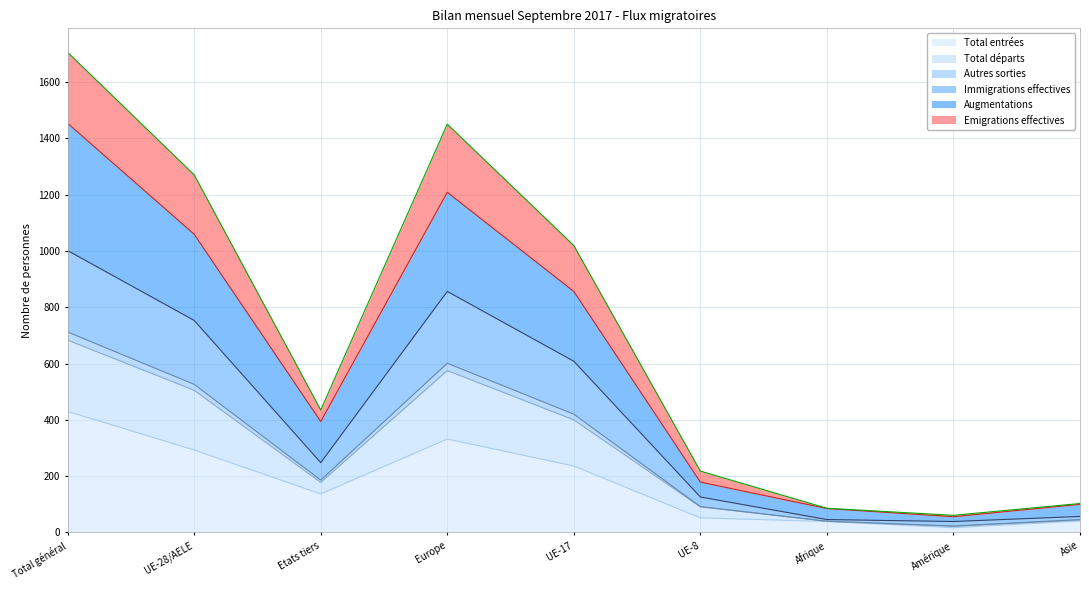

True or false: Total entrées has a value of 41 at Asie.

True